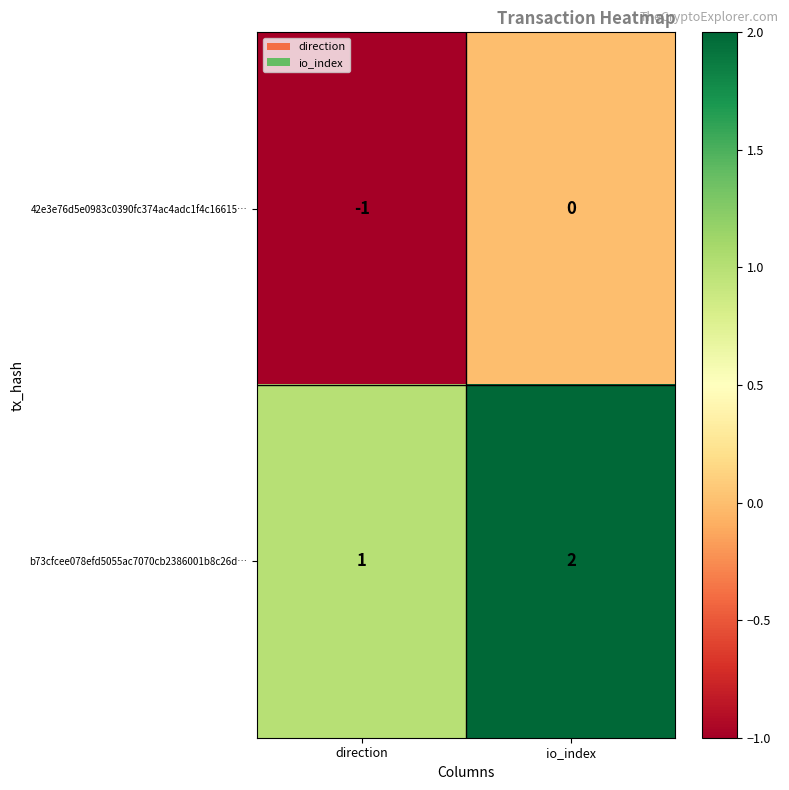

Which series has the largest total across all categories?

b73cfcee078efd5055ac7070cb2386001b8c26d…